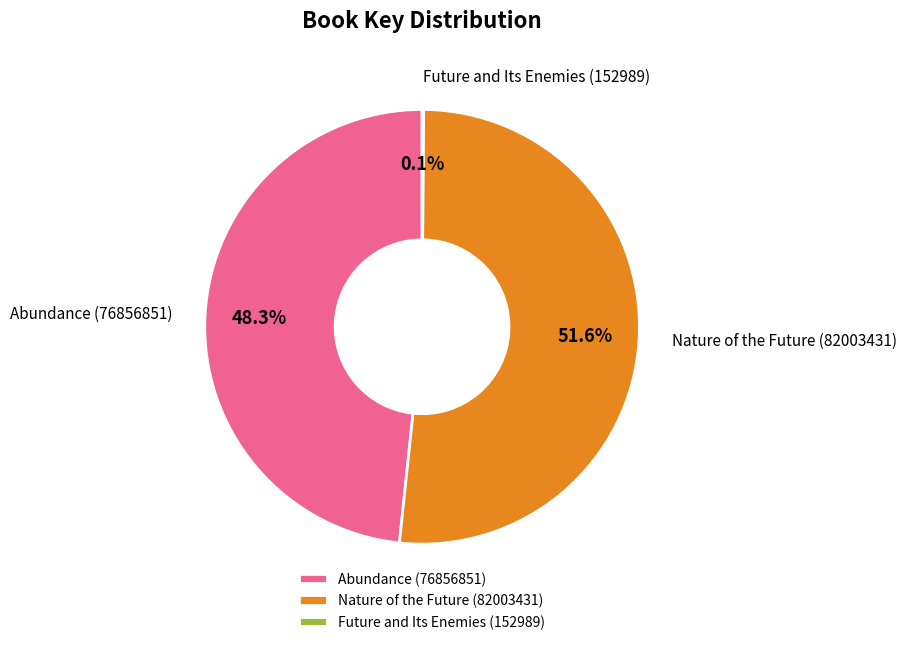

What is the largest slice in the pie chart?

Nature of the Future (82003431)